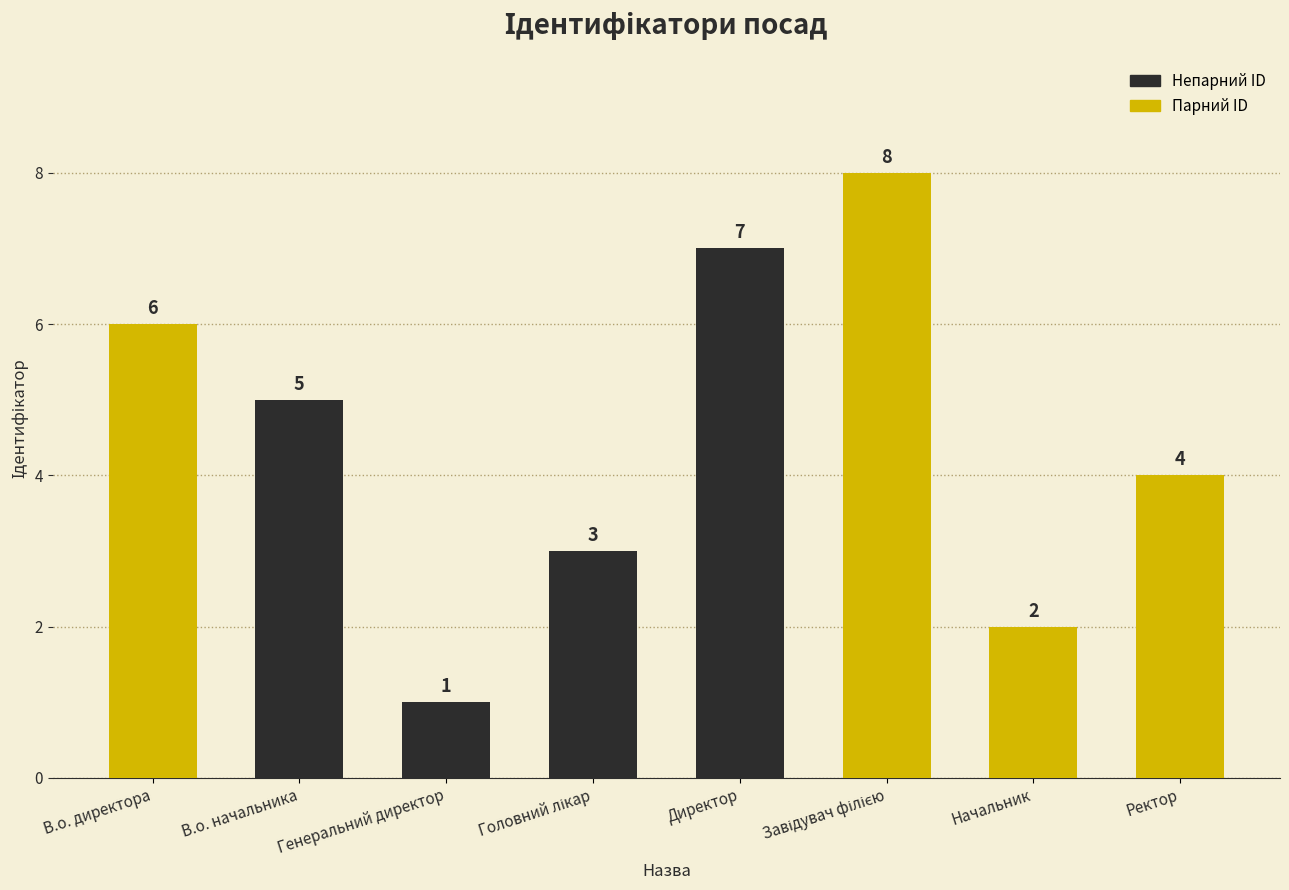

What is the sum of the values at Ректор and Генеральний директор?

5